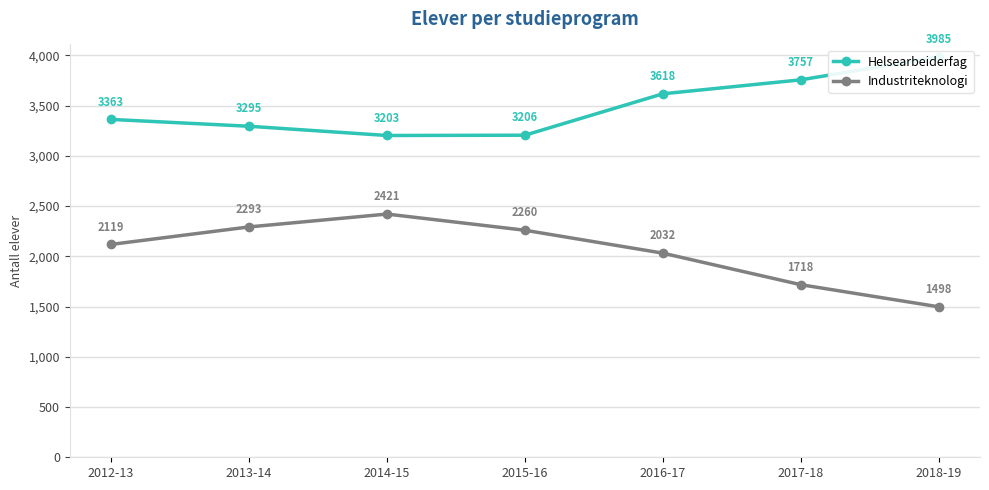

What is the label of the 5th point from the right?

2014-15